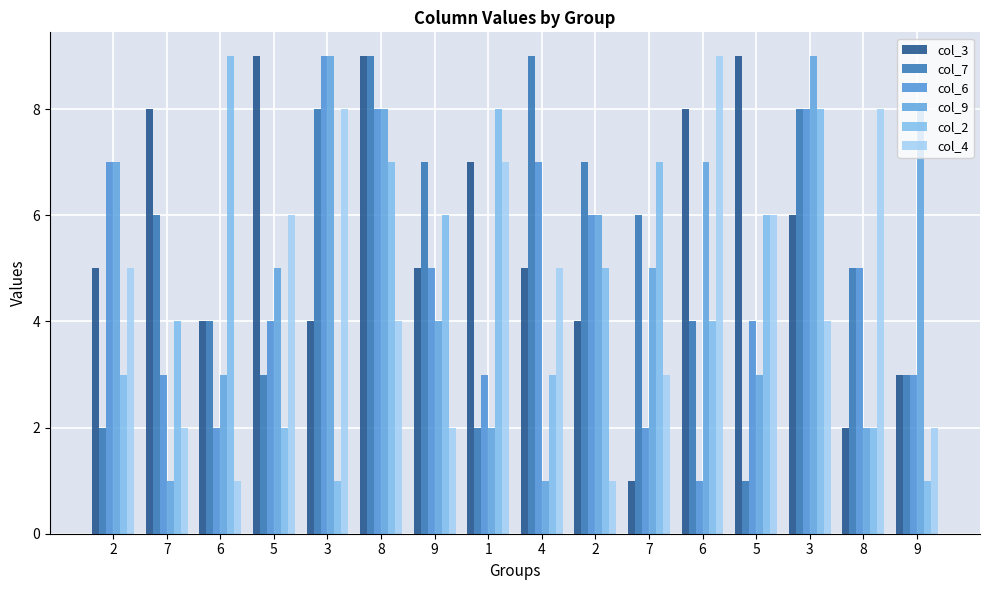

How many bars are there in total?

96